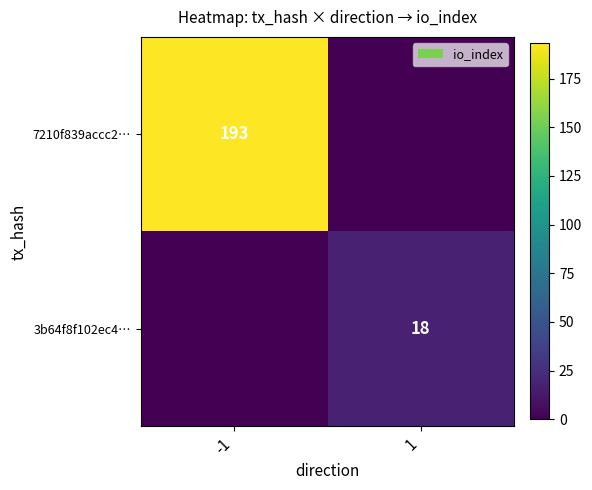

Is it true that 3b64f8f102ec4… equals 7 at 1?

False